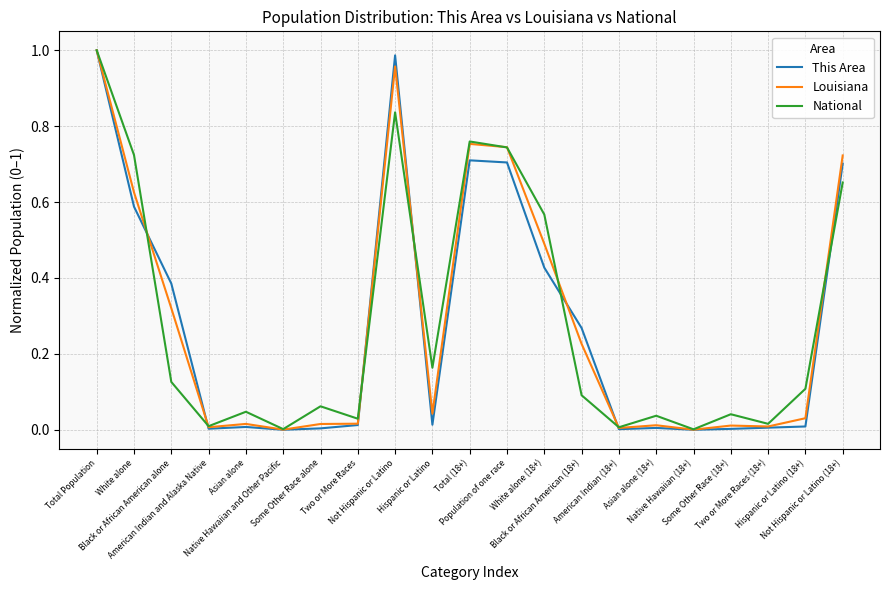

Which series has the largest range (max minus min)?

This Area